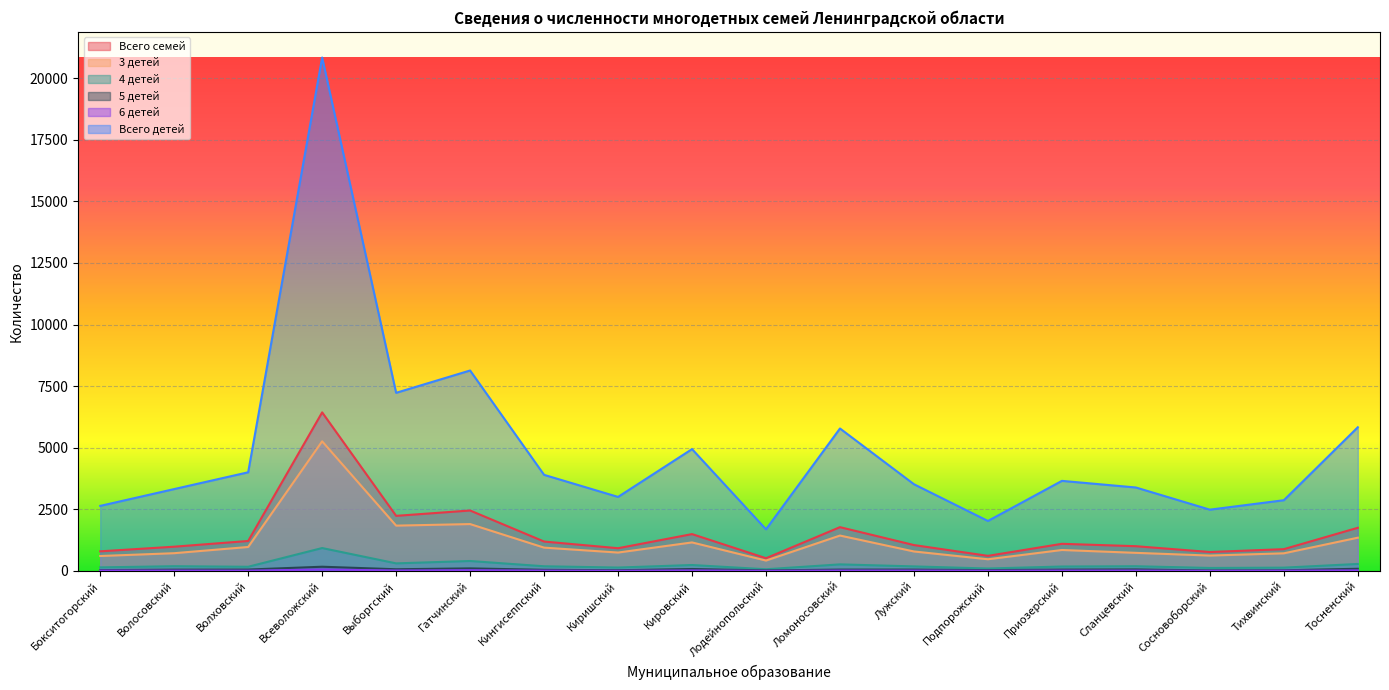

The value of Всего детей at Гатчинский is 11799. True or false?

False